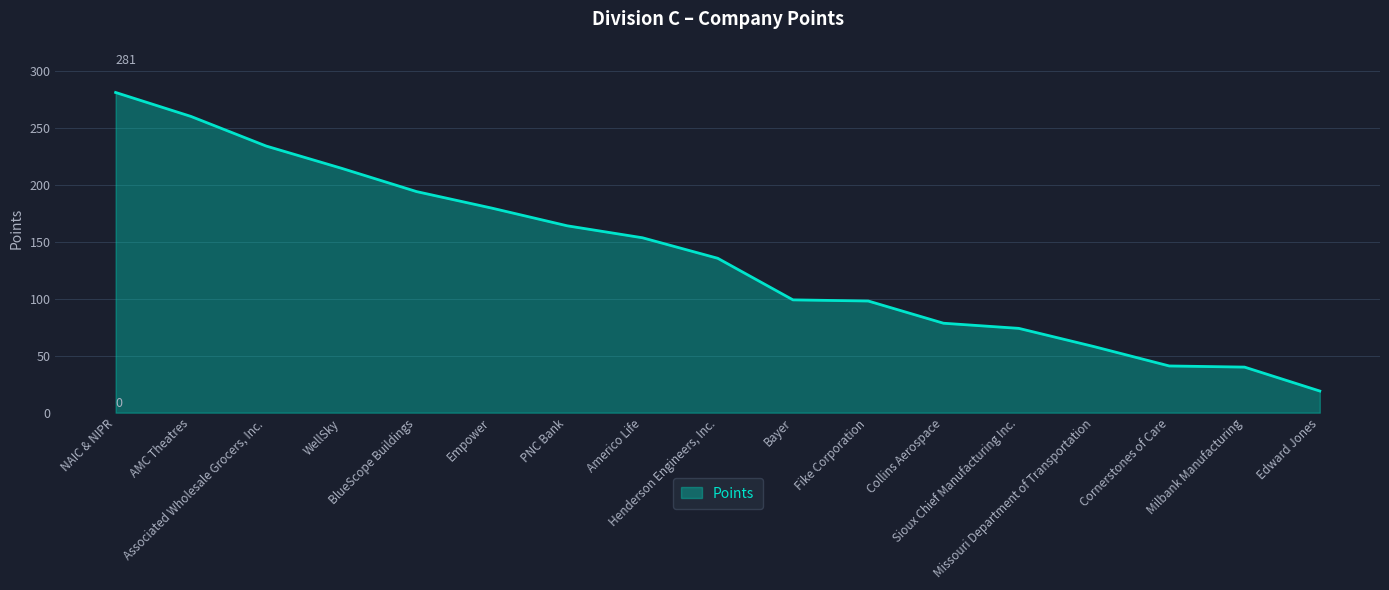

What is the greatest value displayed?

281.0